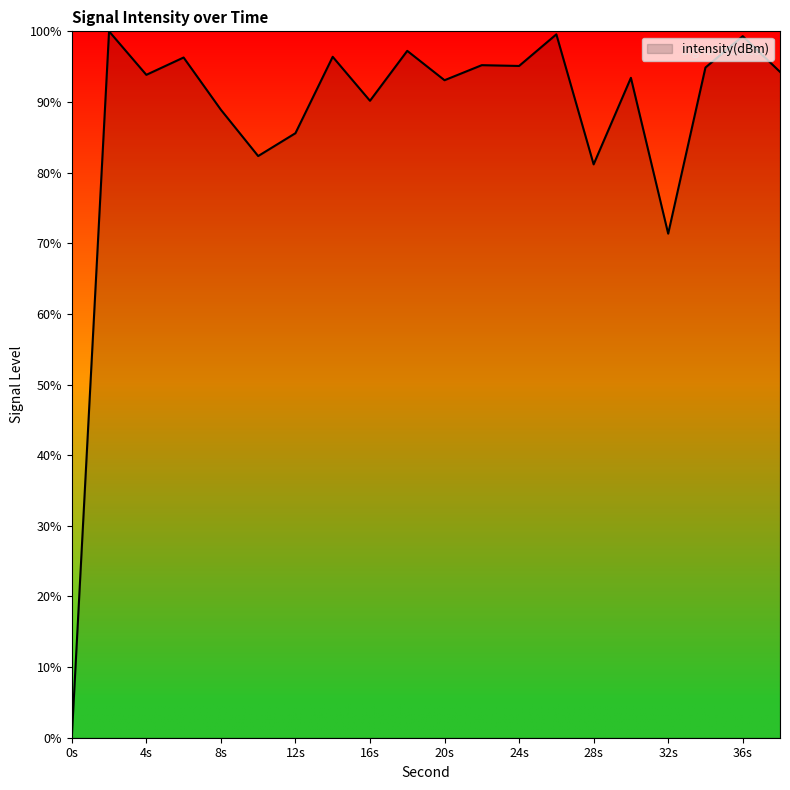

What is the greatest value displayed?

100.0